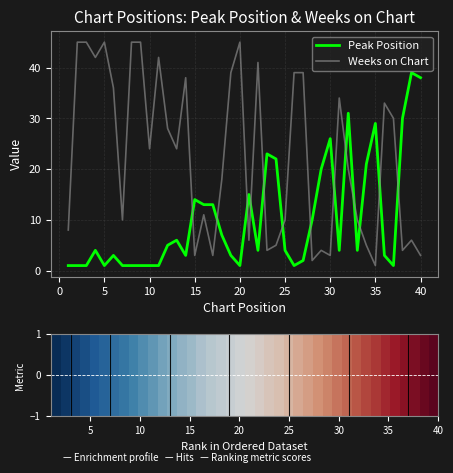

What is the difference between the maximum and minimum values in the Weeks on Chart series?

44